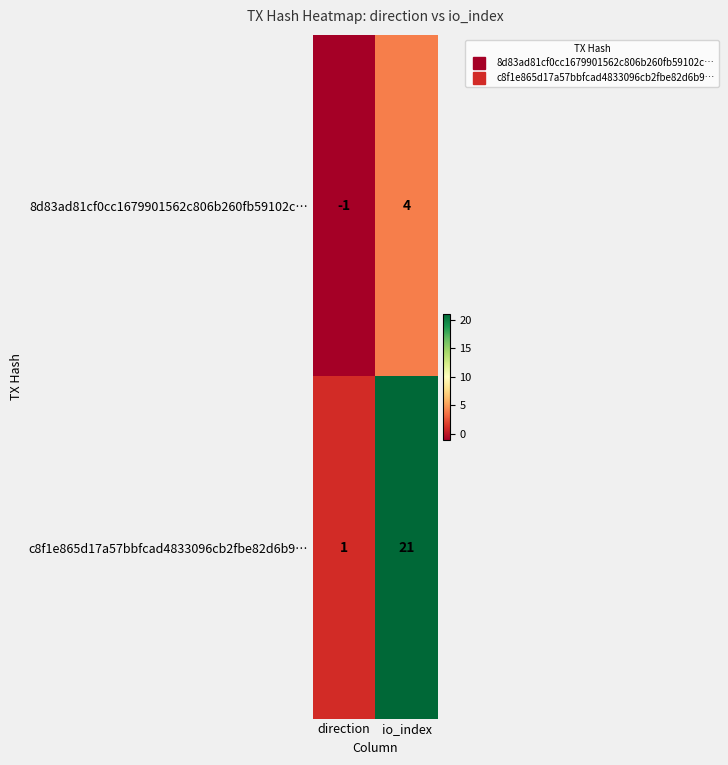

Which series changed the most between direction and io_index?

c8f1e865d17a57bbfcad4833096cb2fbe82d6b9…